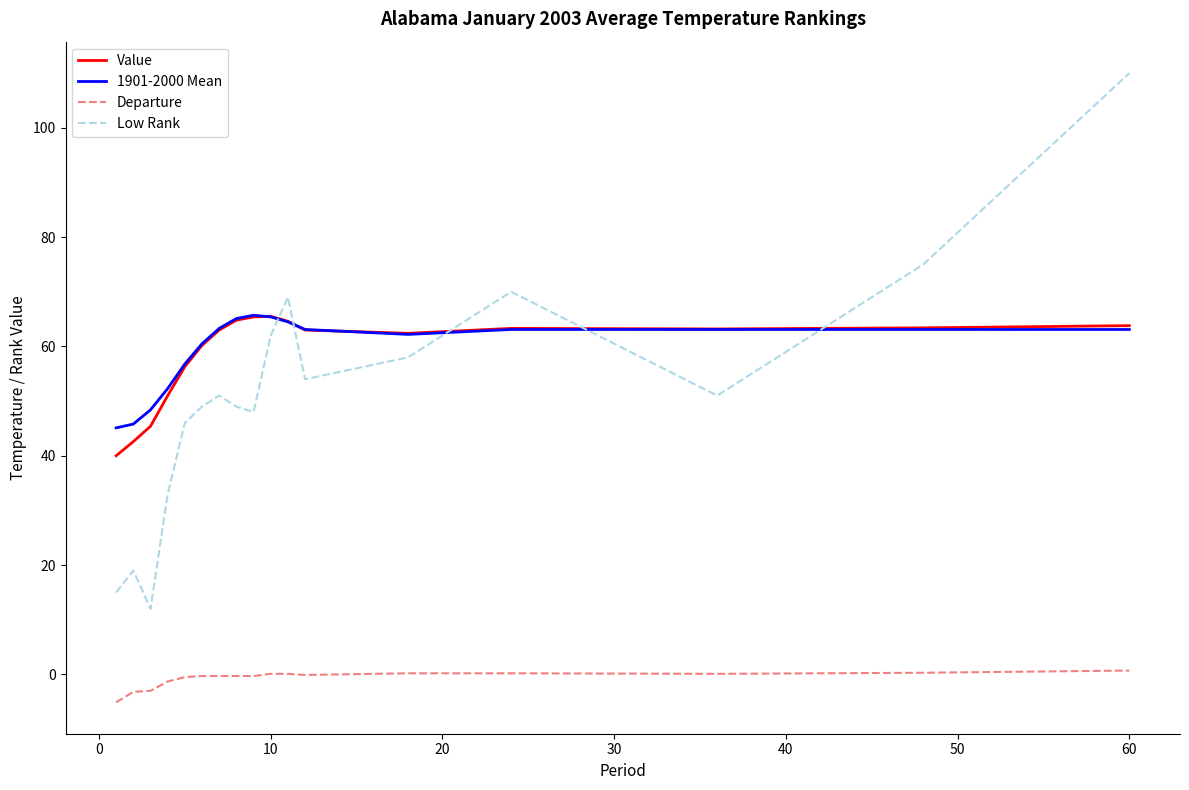

Which series has the widest spread of values?

Low Rank